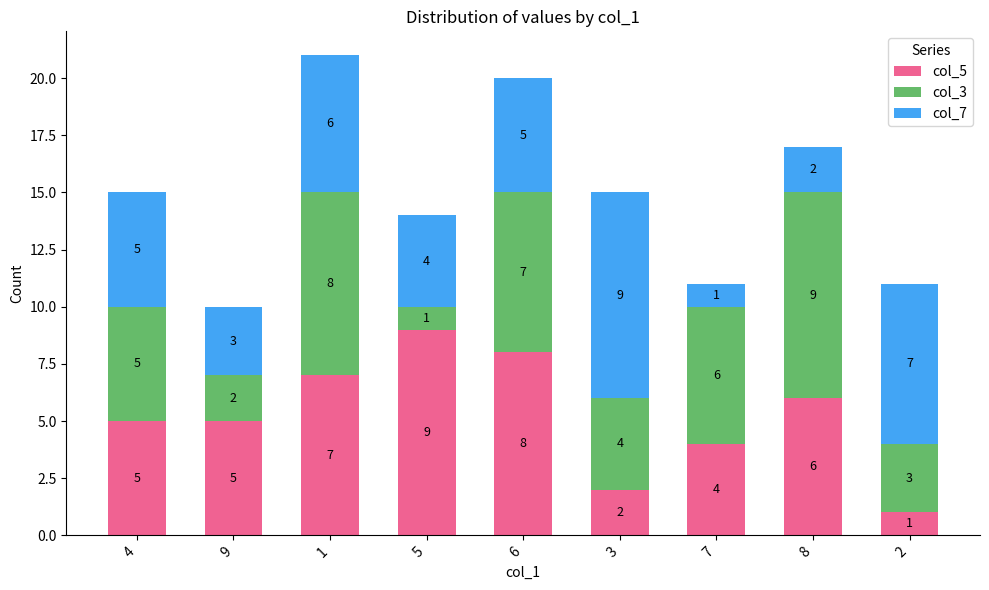

Is it true that col_5 equals 7 at 4?

False